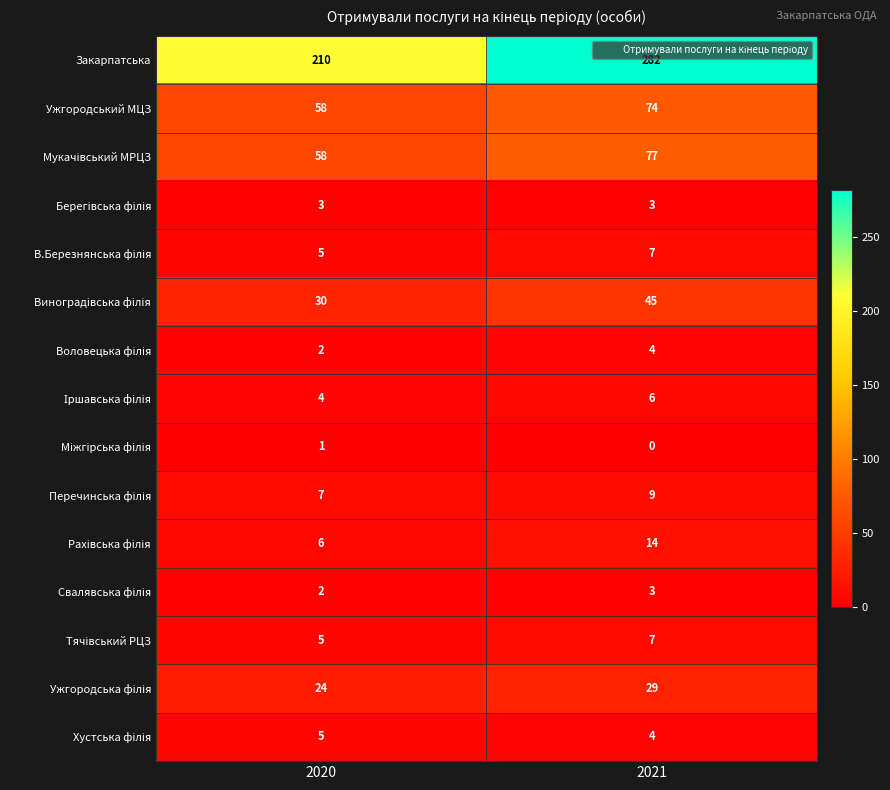

The value of Ужгородський МЦЗ at 2021 is 74. True or false?

True